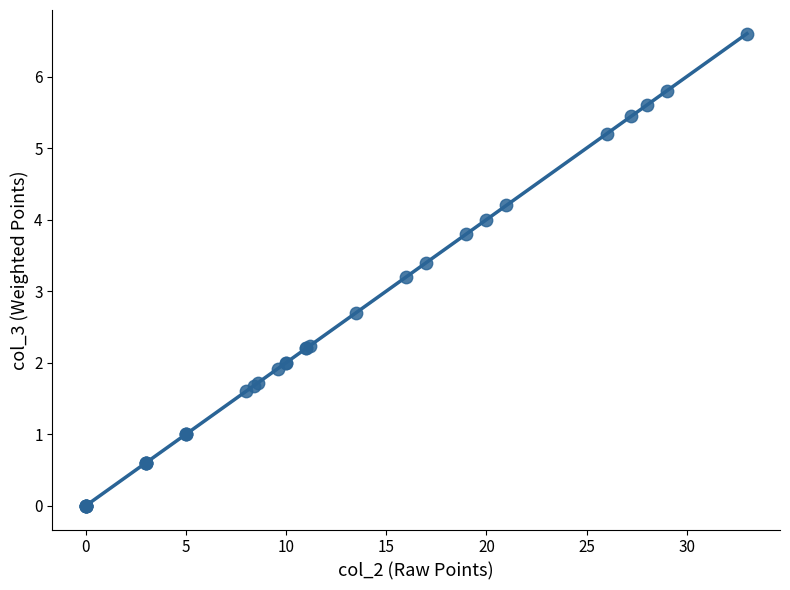

What Y value in the scatter plot is closest to 3?

3.2